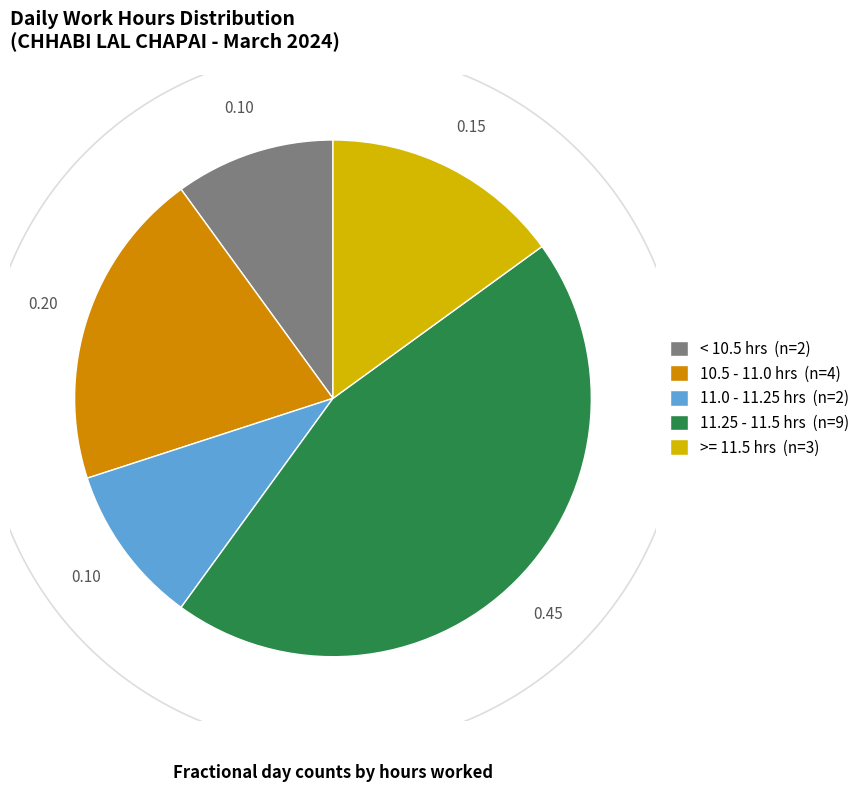

The 13-Wed slice represents 1% of the pie. True or false?

False